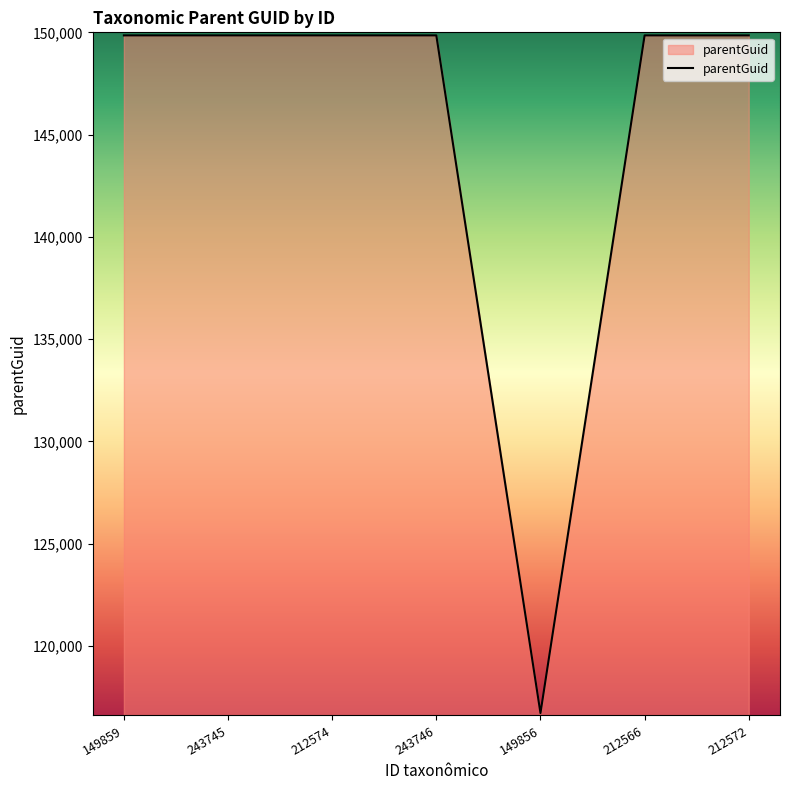

Is it true that the value at 212572 is 85315?

False